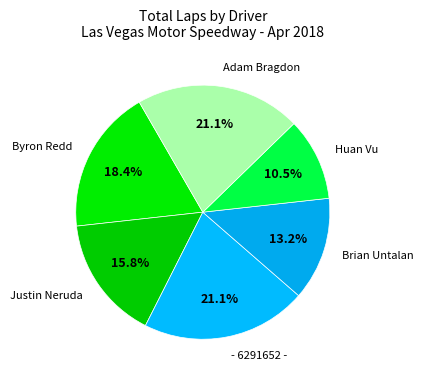

What is the ratio of the value at - 6291652 - to the value at Huan Vu?

2.0